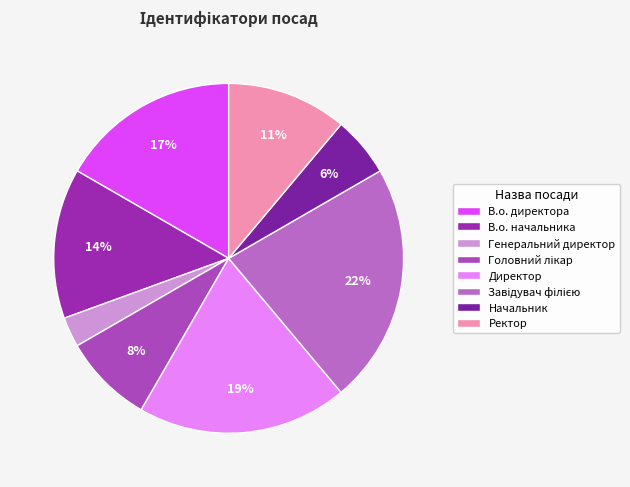

What is the smallest slice in the pie chart?

Генеральний директор